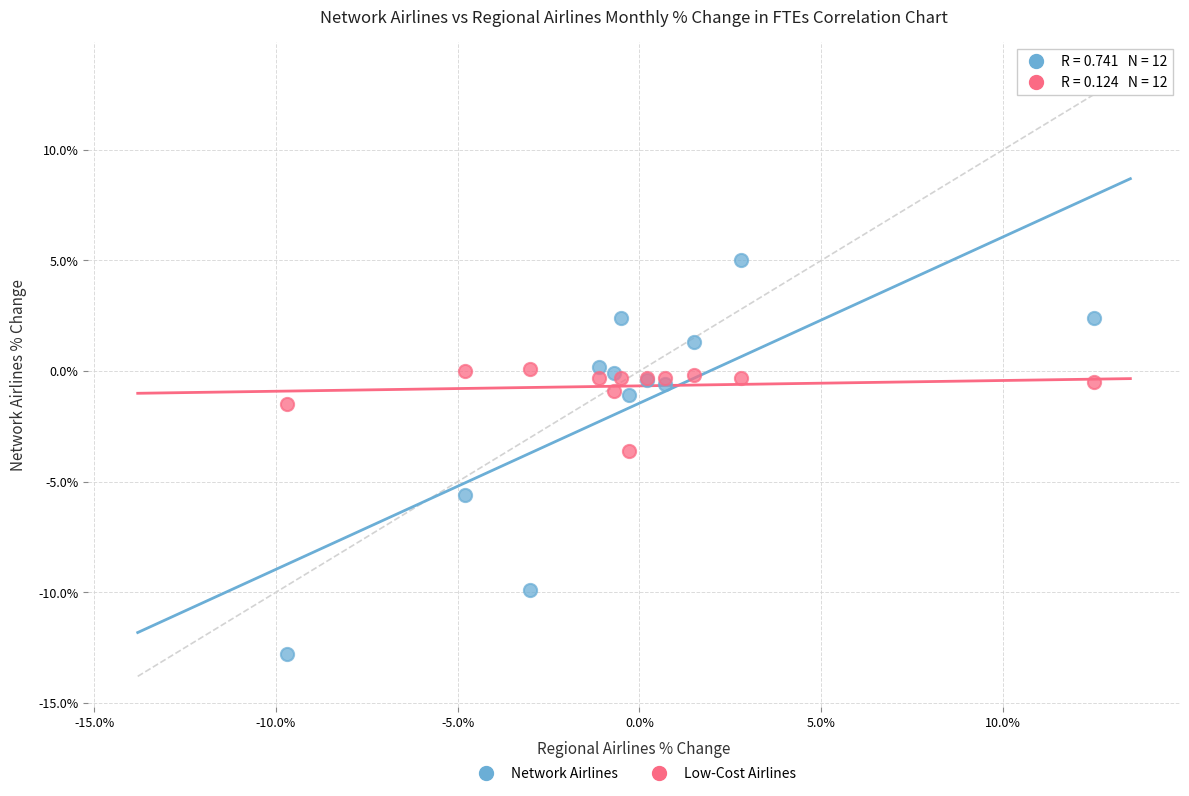

In the Network Airlines series, what Y value is closest to -3?

-1.1